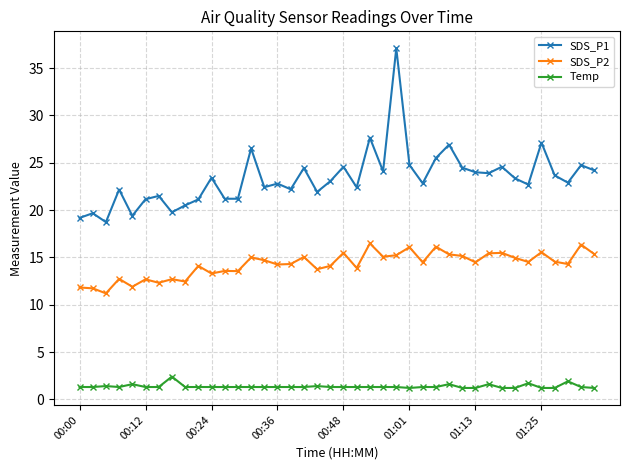

Which series has the largest total across all categories?

SDS_P1